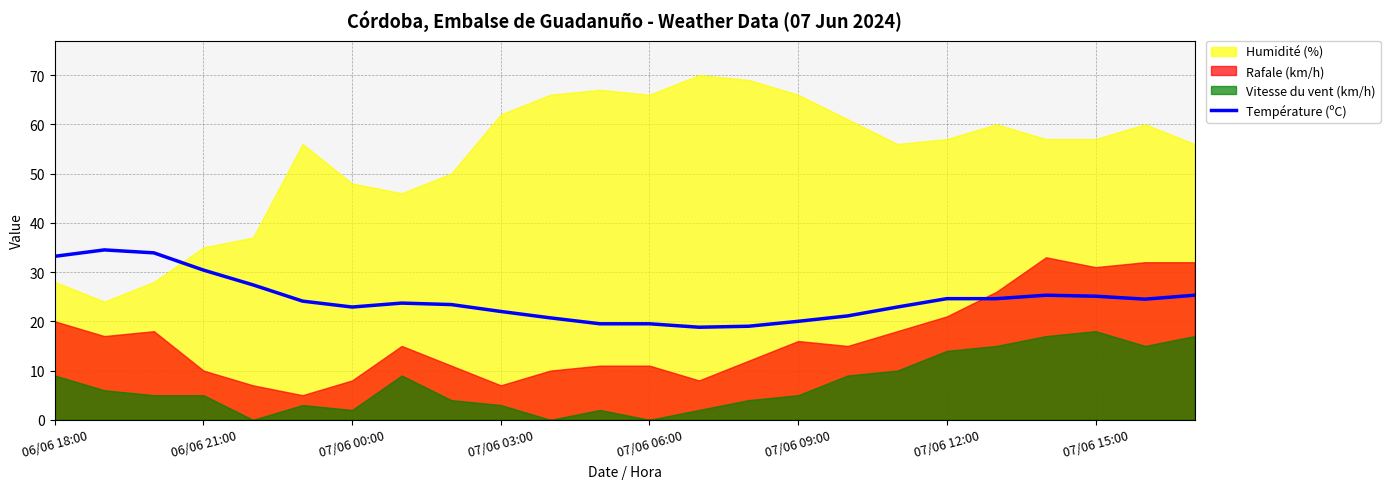

How many points are lower than both their immediate neighbors (excluding endpoints)?

3